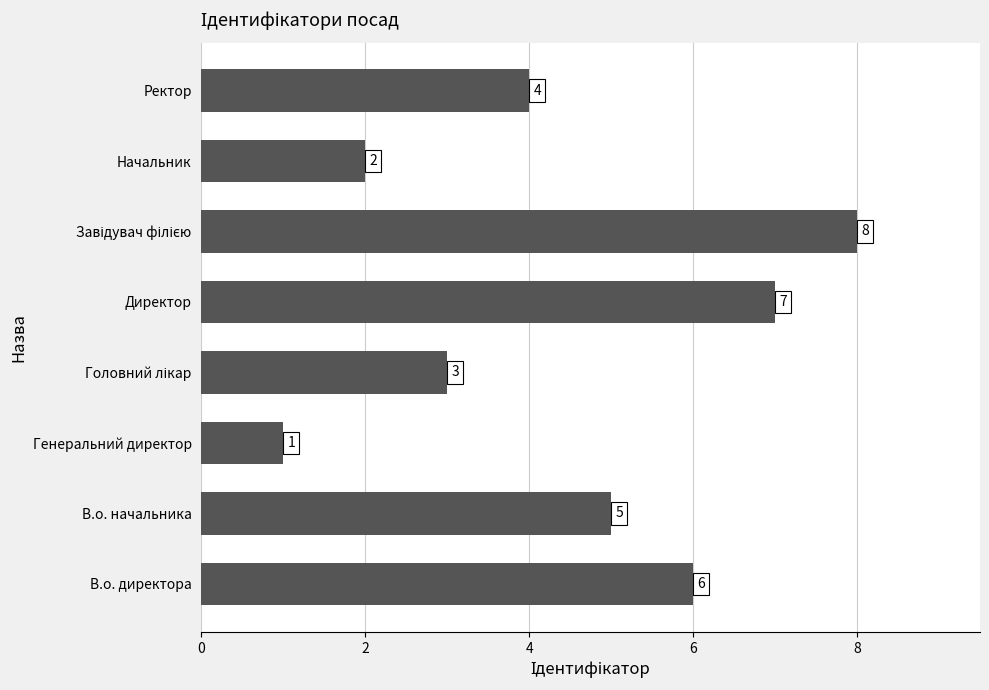

How many series are shown in this chart?

1